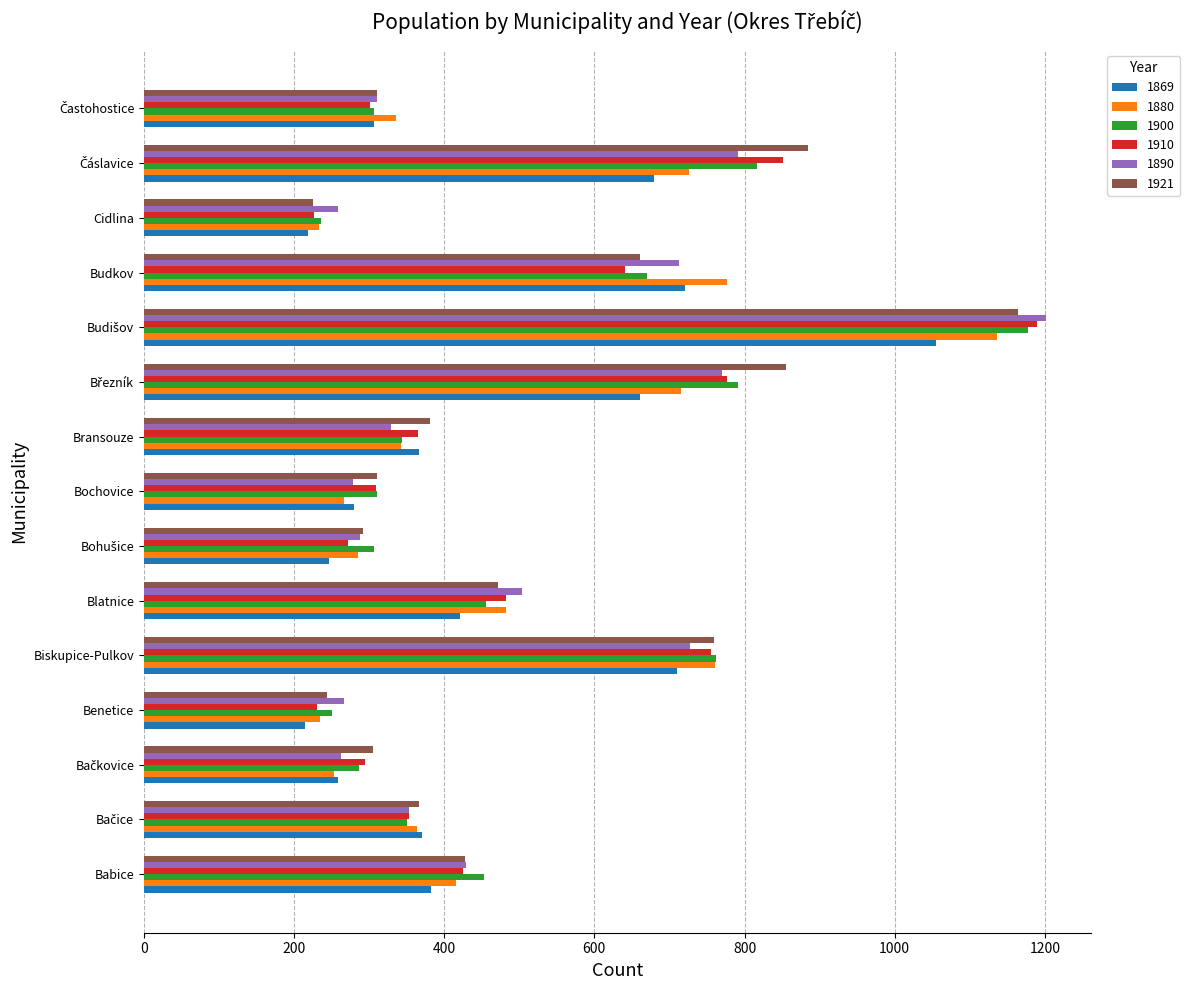

True or false: 1921 has a value of 73 at Benetice.

False